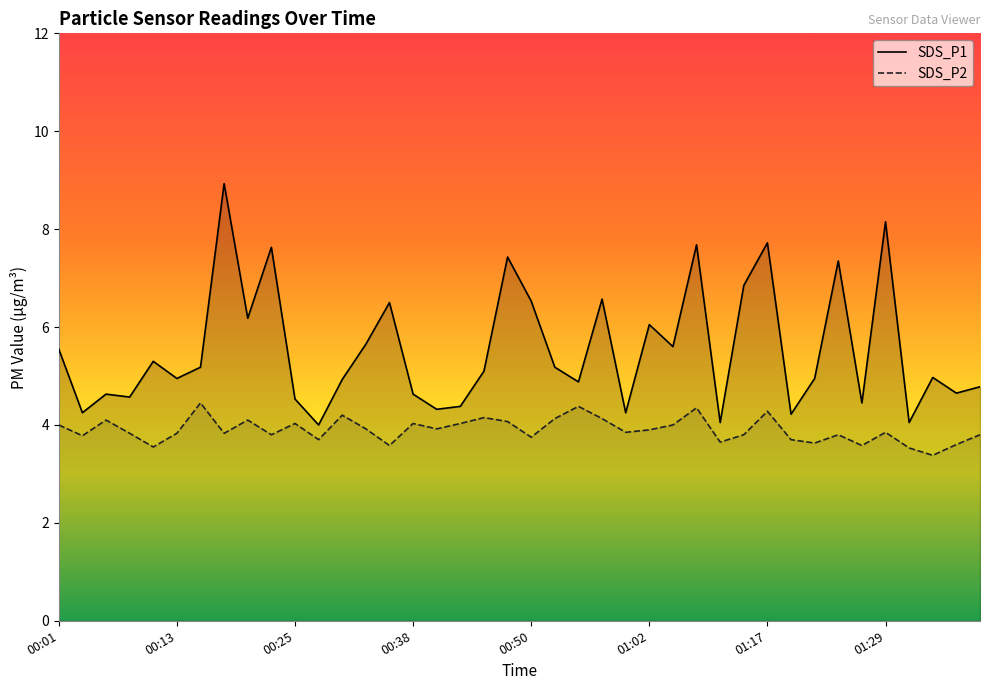

What is the minimum value for SDS_P2?

3.4